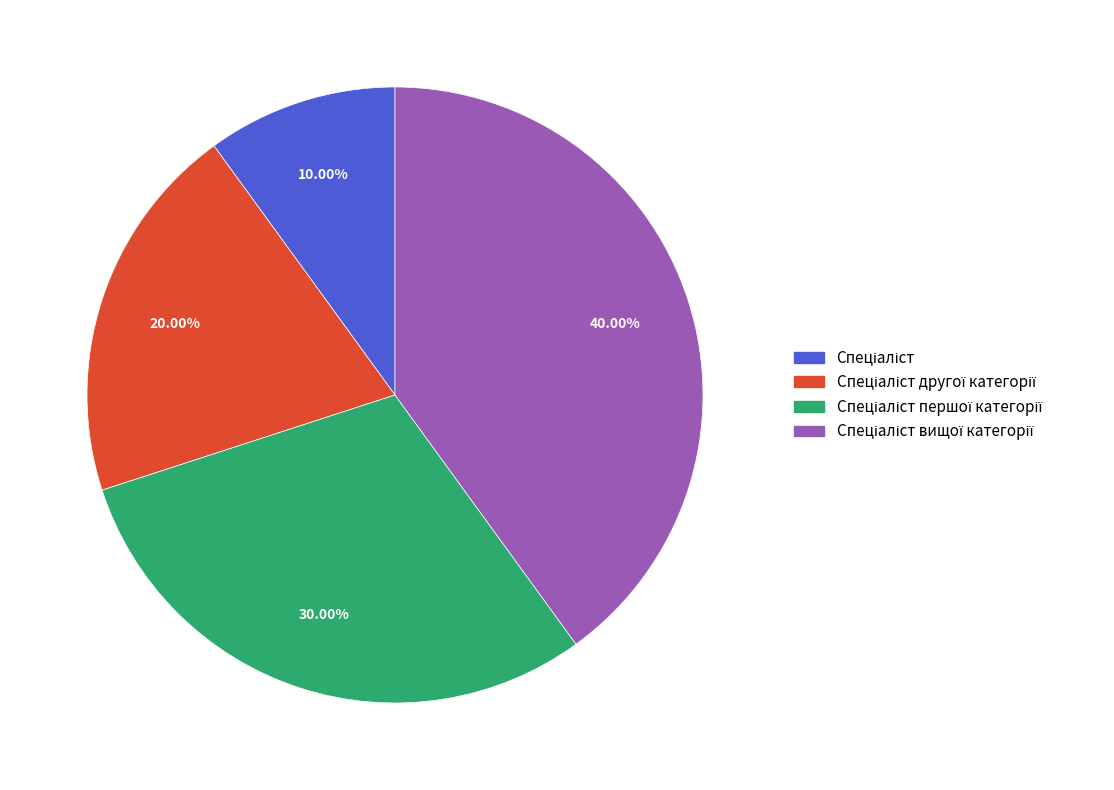

Is there any slice that represents more than half of the pie?

No